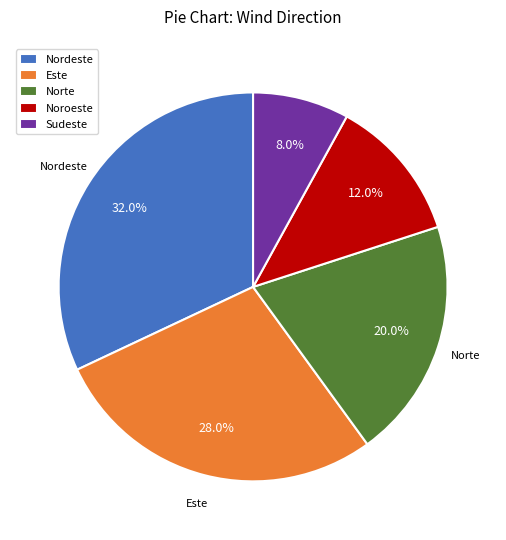

To the nearest percent, what is the difference between the largest and smallest slice percentages?

24%